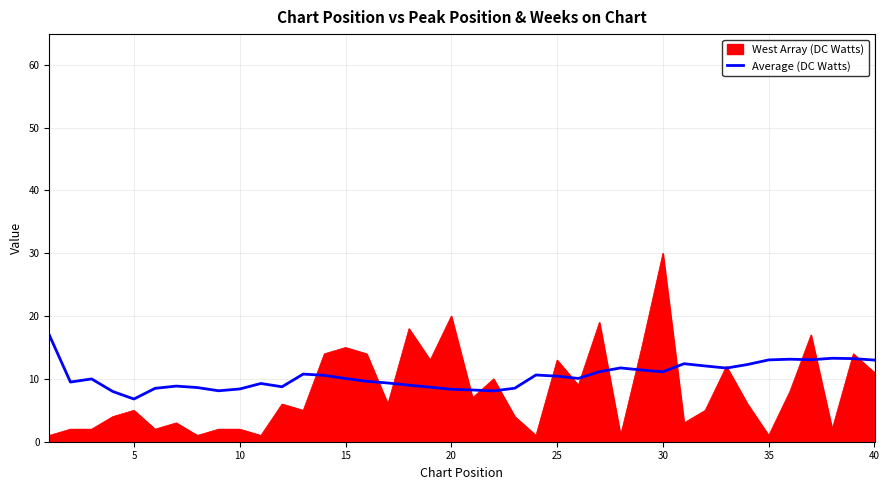

Rank the series by their maximum value, from highest to lowest.

West Array (DC Watts), Average (DC Watts)